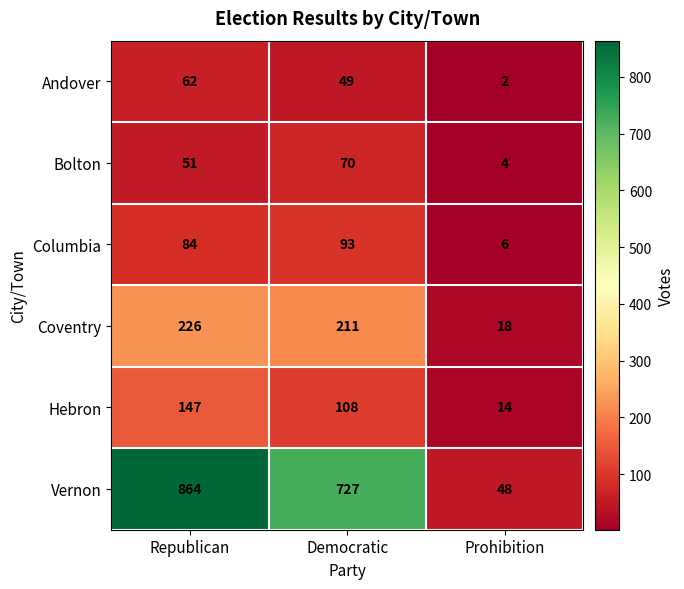

How many series are shown in this chart?

6